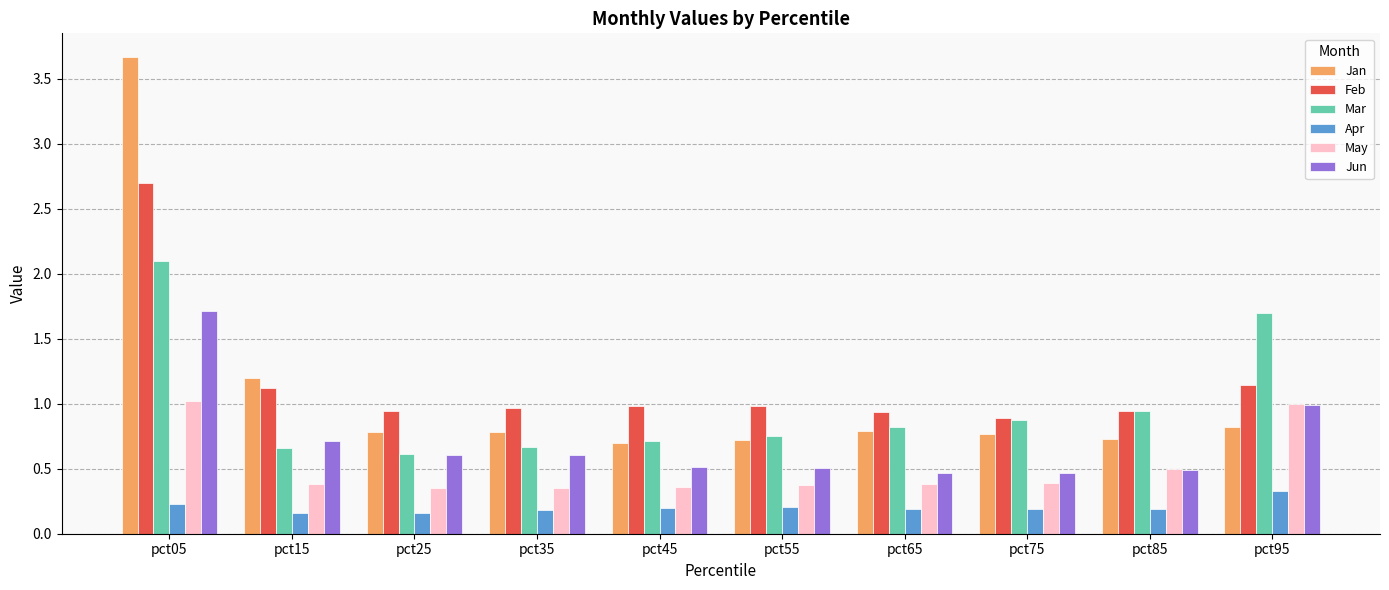

What is the greatest value displayed?

3.7